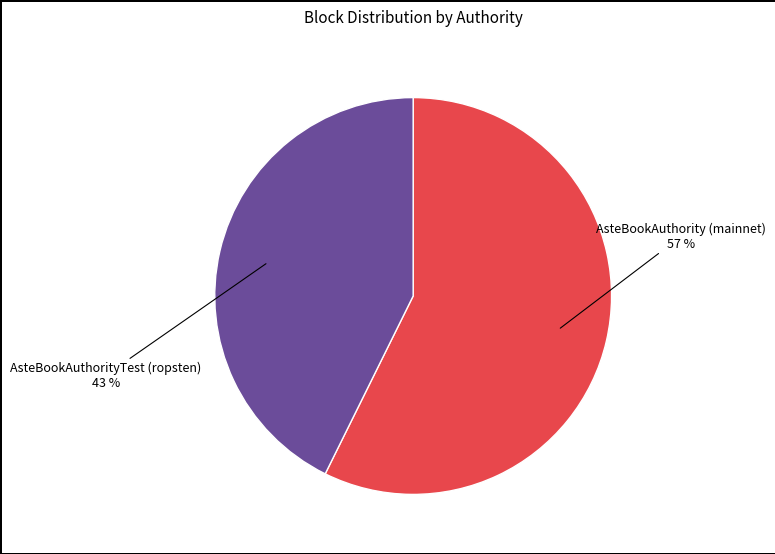

How many segments does this pie chart have?

2